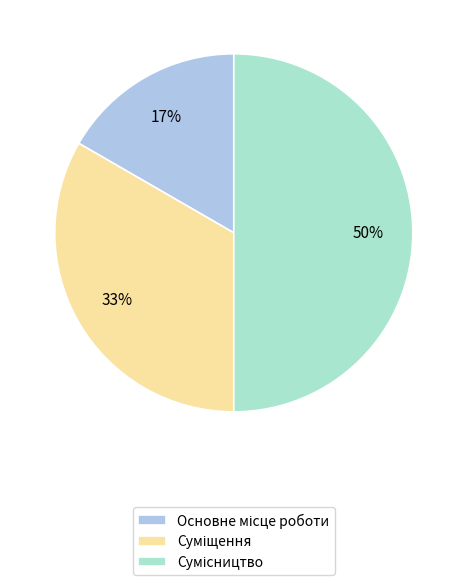

To the nearest percent, what is the difference between the largest and smallest slice percentages?

33%